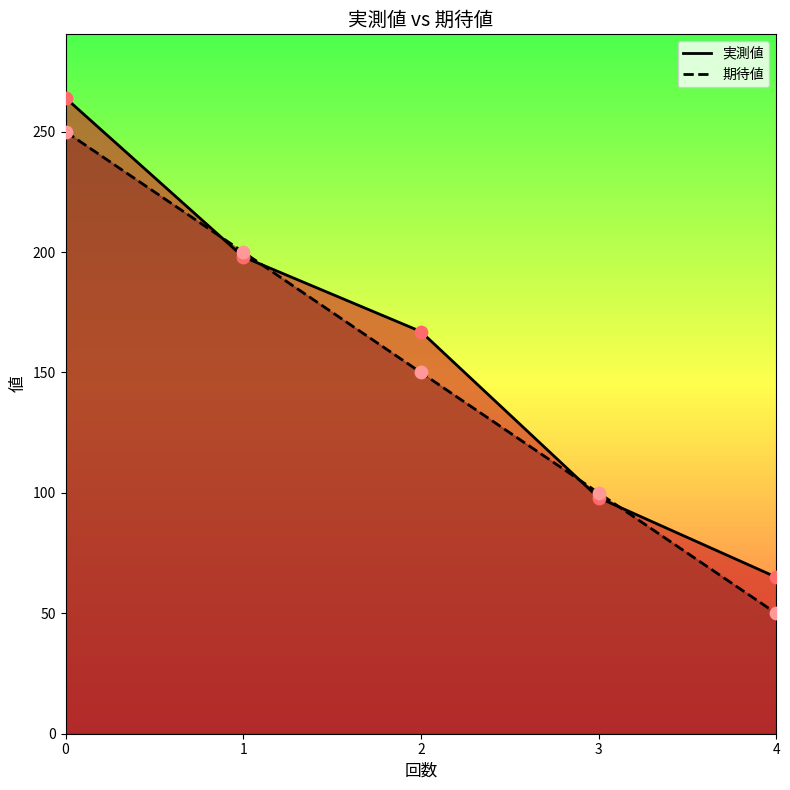

Which series has the largest total across all categories?

実測値